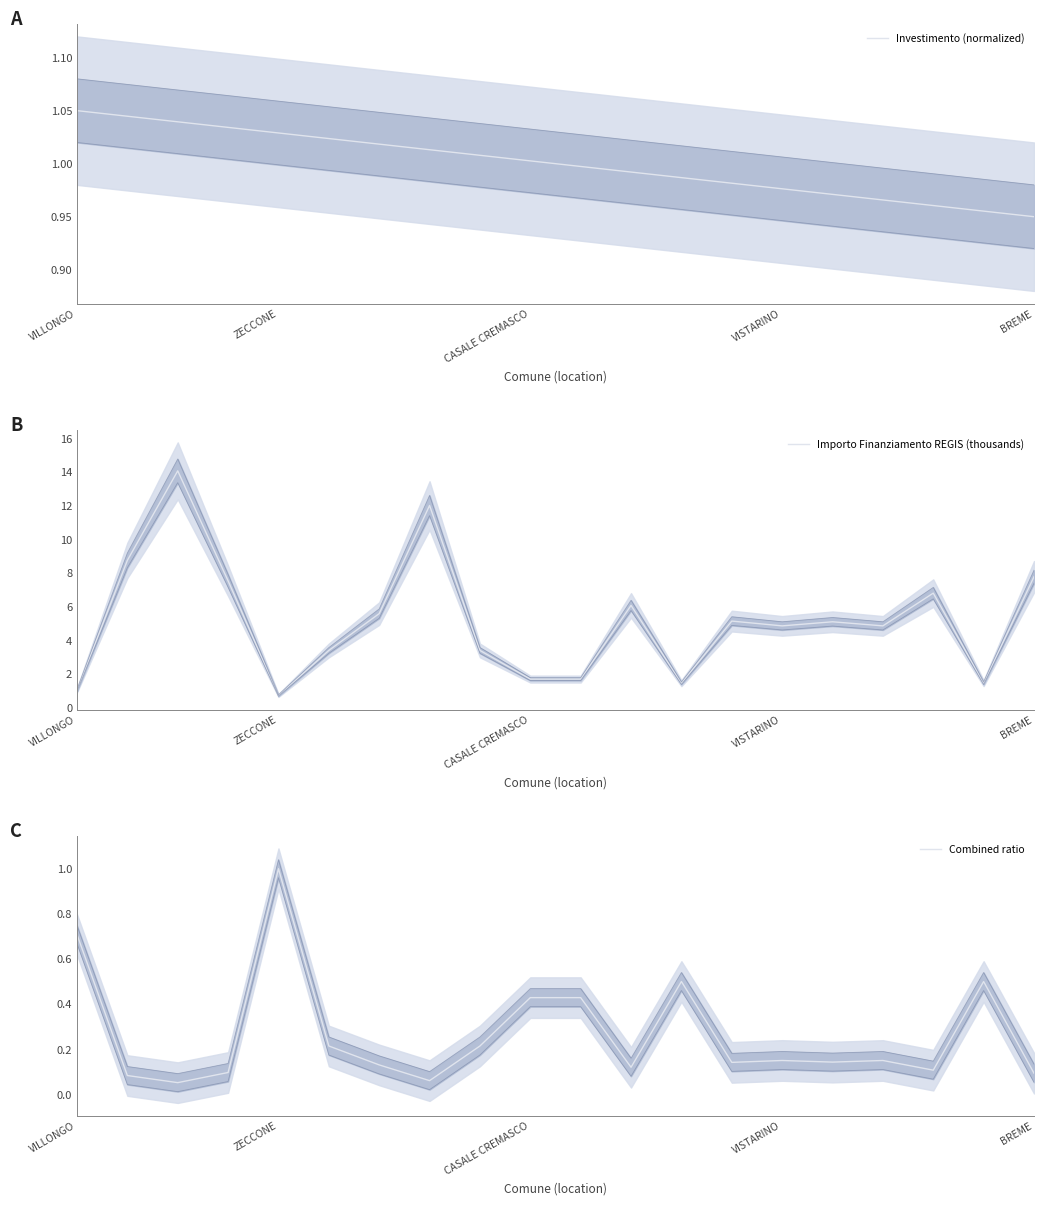

The Investimento (normalized) series shows 0.3 at VISTARINO. True or false?

False